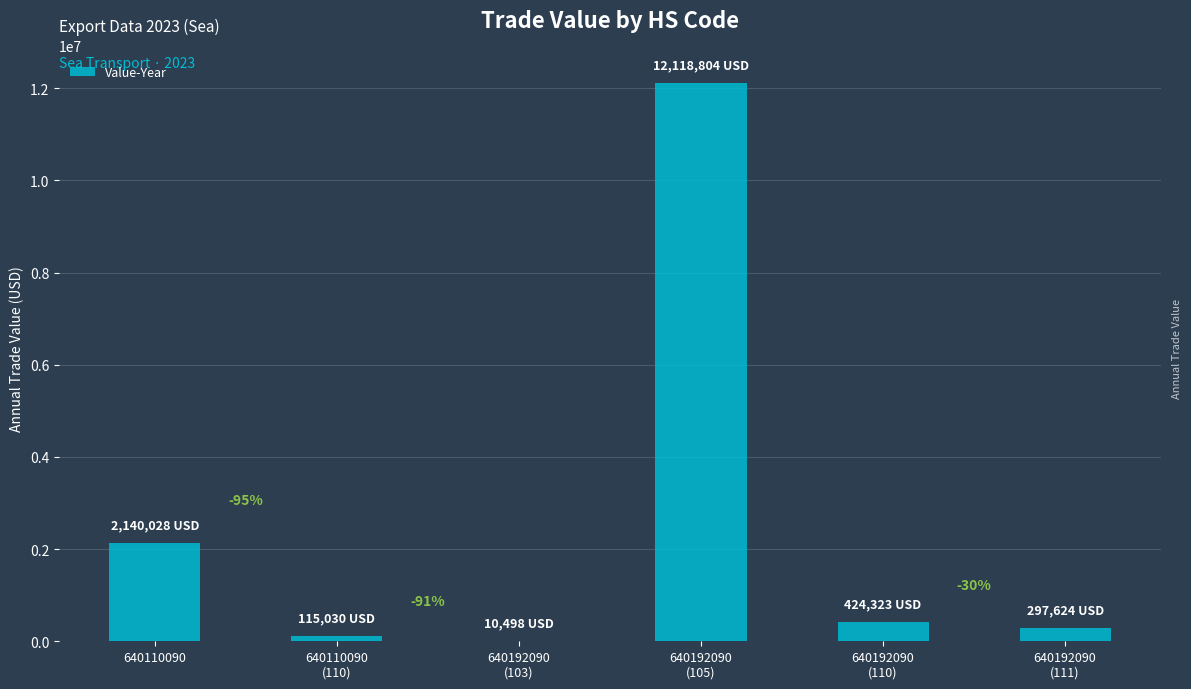

Are the bars horizontal?

No